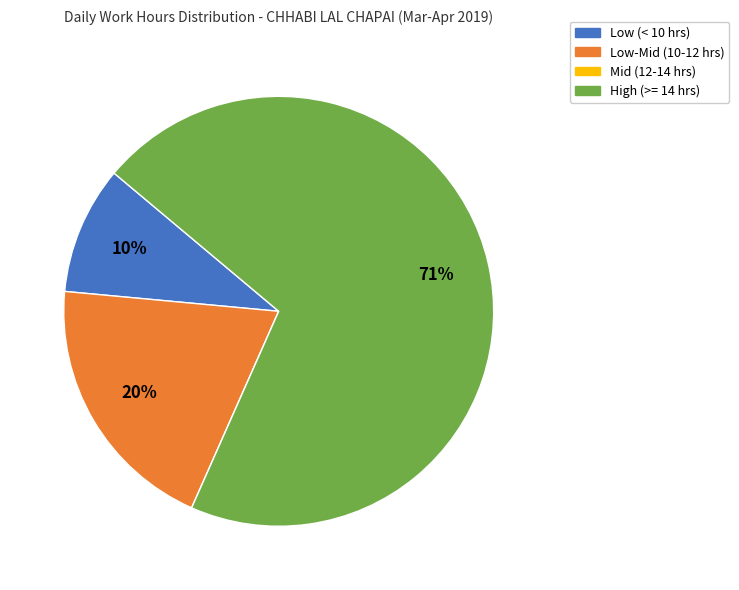

To the nearest percent, what portion does Low (< 10 hrs) represent?

10%